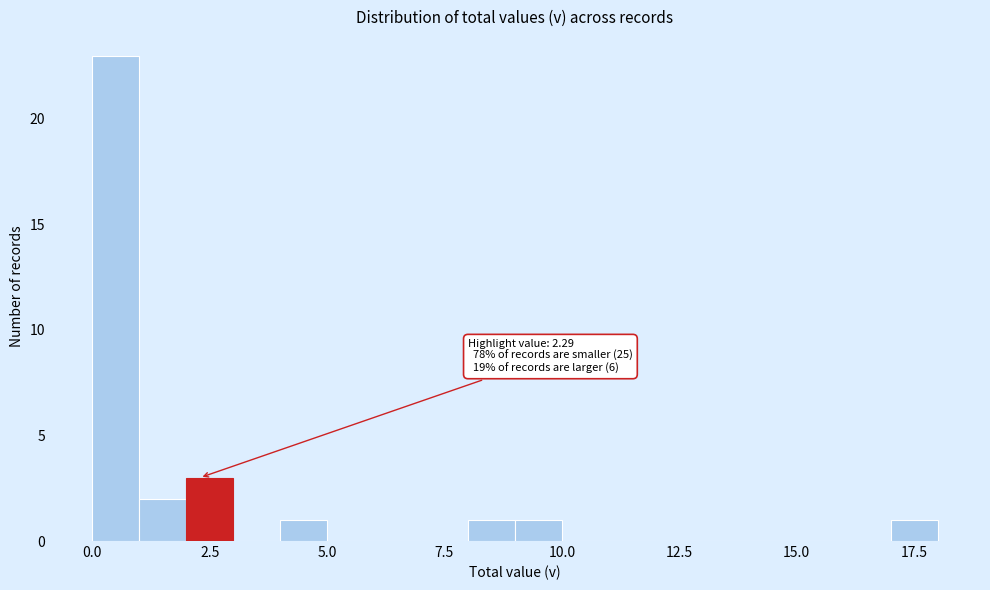

Read against the x-axis, roughly where is the centre of the tallest bar?

0.5